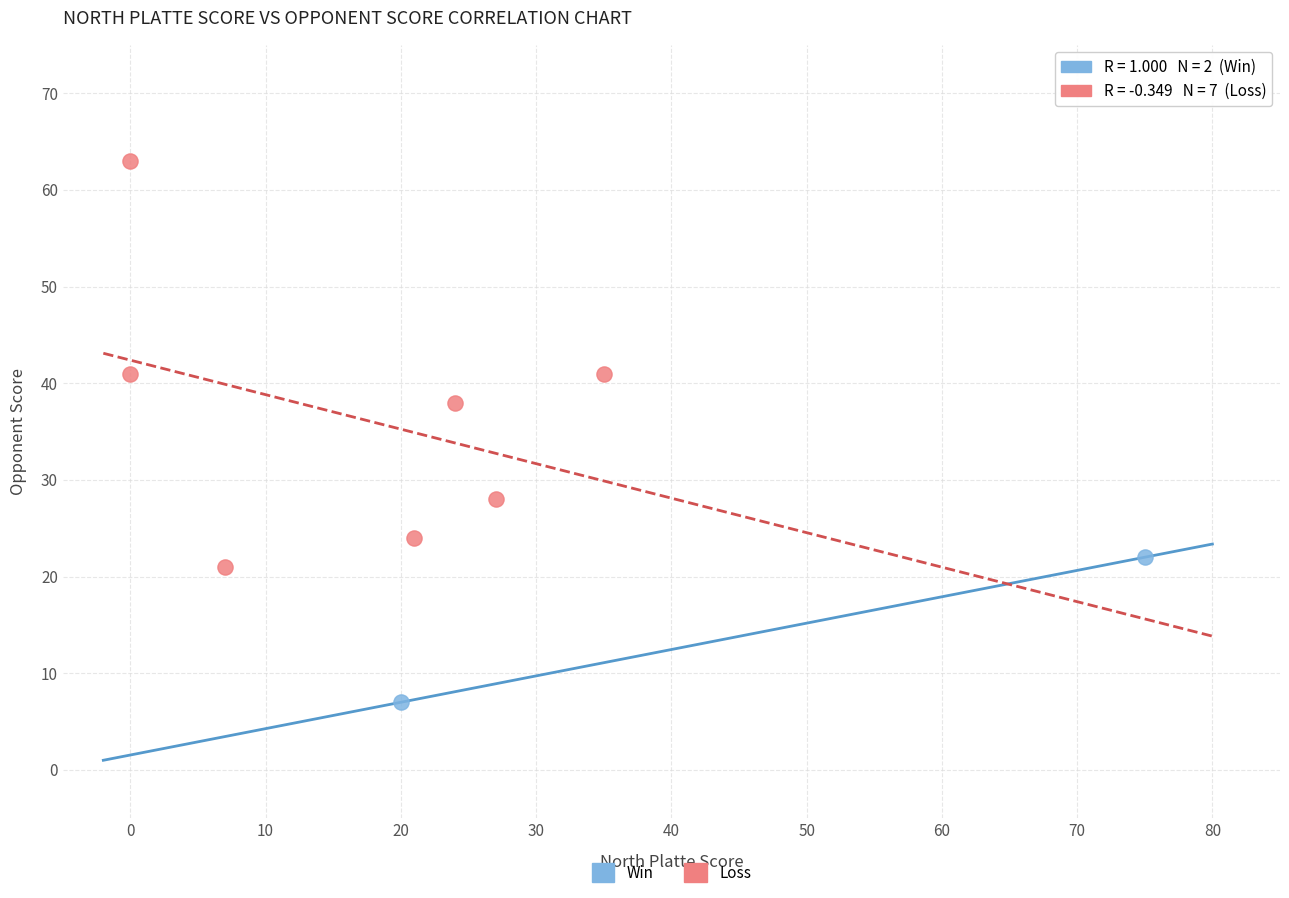

What are all the series names shown in the legend?

Win, Loss